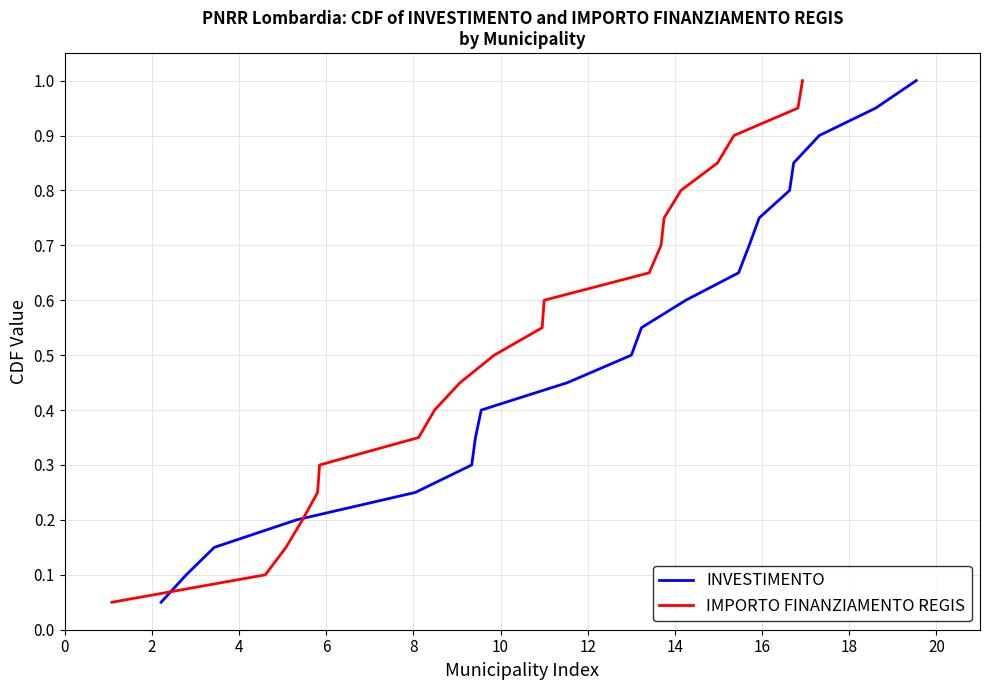

The value of INVESTIMENTO at 19 is 1.7. True or false?

False